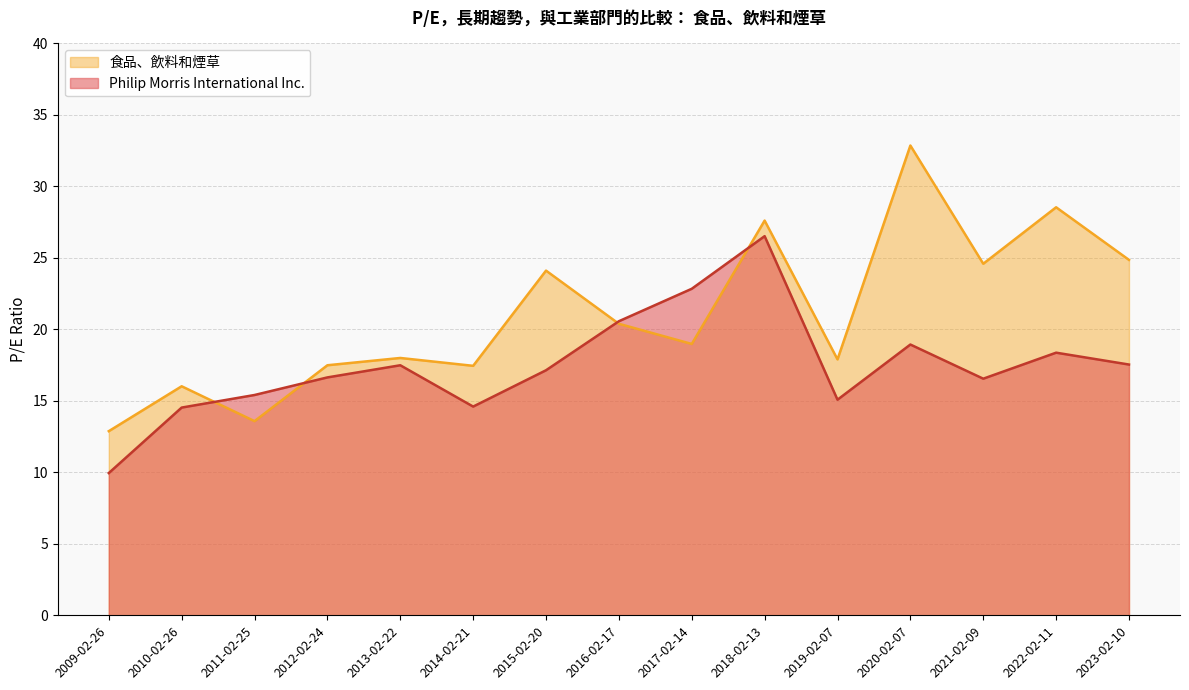

Read the 食品、飲料和煙草 value at 2013-02-22.

18.0